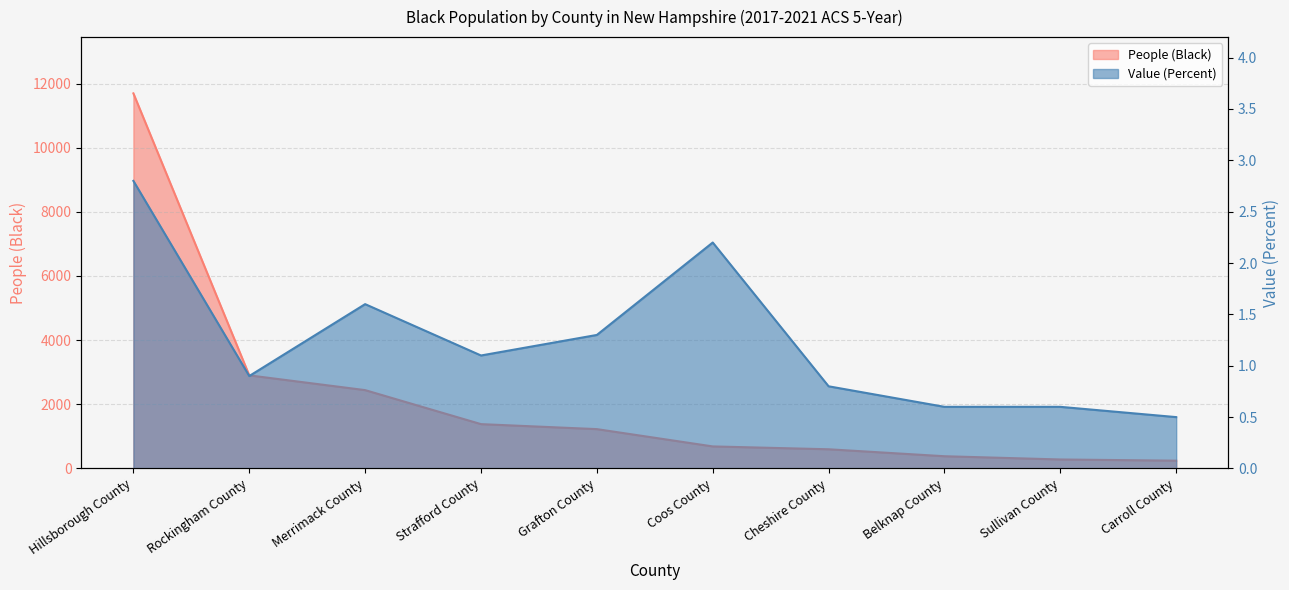

What is the maximum value for People (Black)?

11693.0